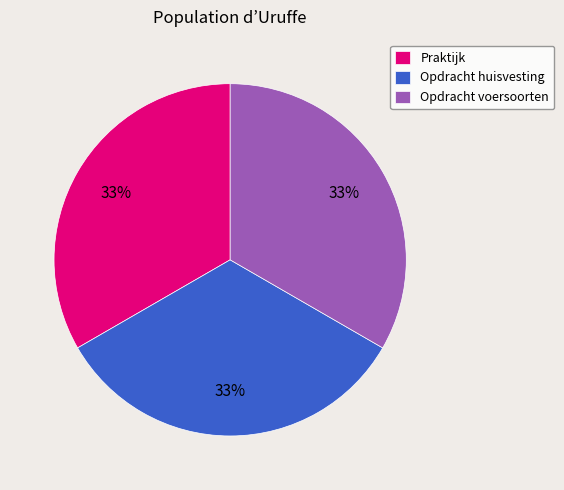

Combined, do Opdracht voersoorten and Opdracht huisvesting account for over 50%?

Yes